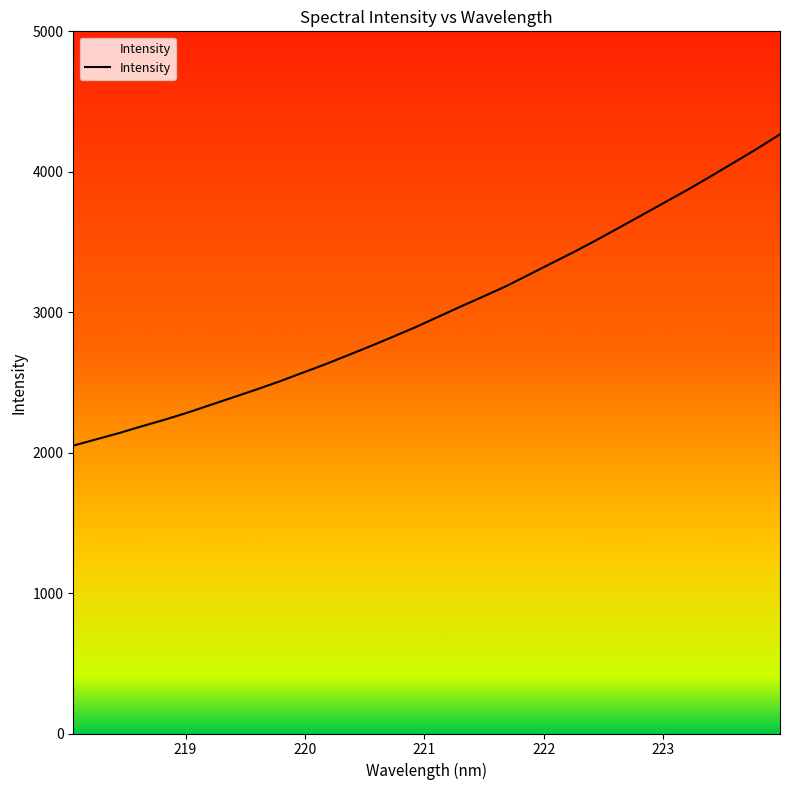

Reading left to right, what are all the values shown in this chart?

2049.8	2094.4	2139.0	2187.4	2234.4	2284.3	2339.2	2393.5	2448.0	2504.9	2565.9	2626.4	2690.9	2756.6	2824.0	2893.3	2967.2	3041.5	3113.3	3187.1	3269.3	3351.1	3432.8	3518.8	3607.7	3697.3	3787.4	3877.0	3971.7	4068.1	4164.7	4266.6